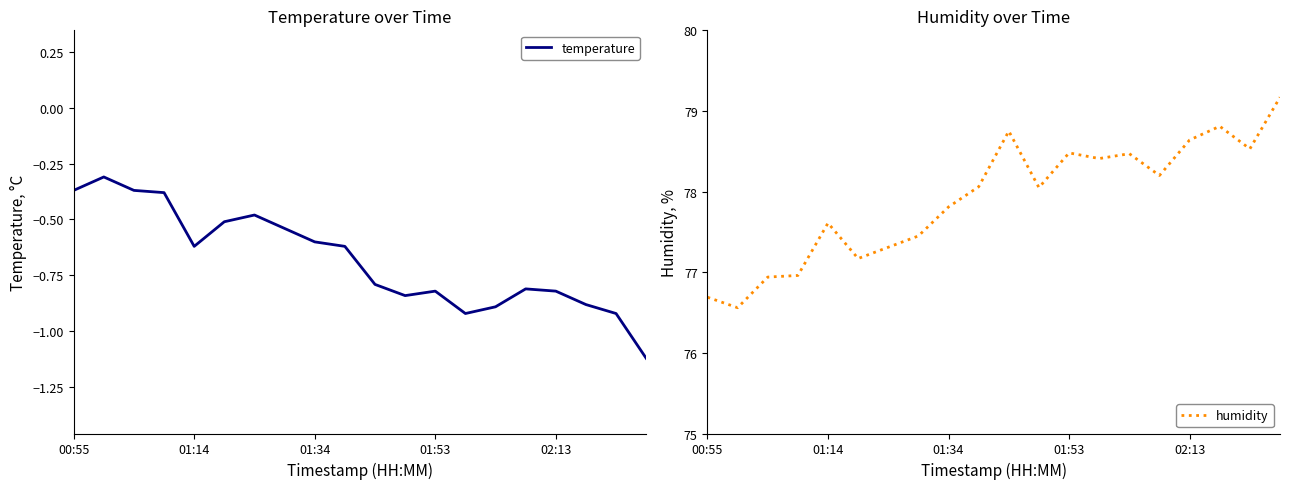

What is the highest value of the temperature series?

-0.3